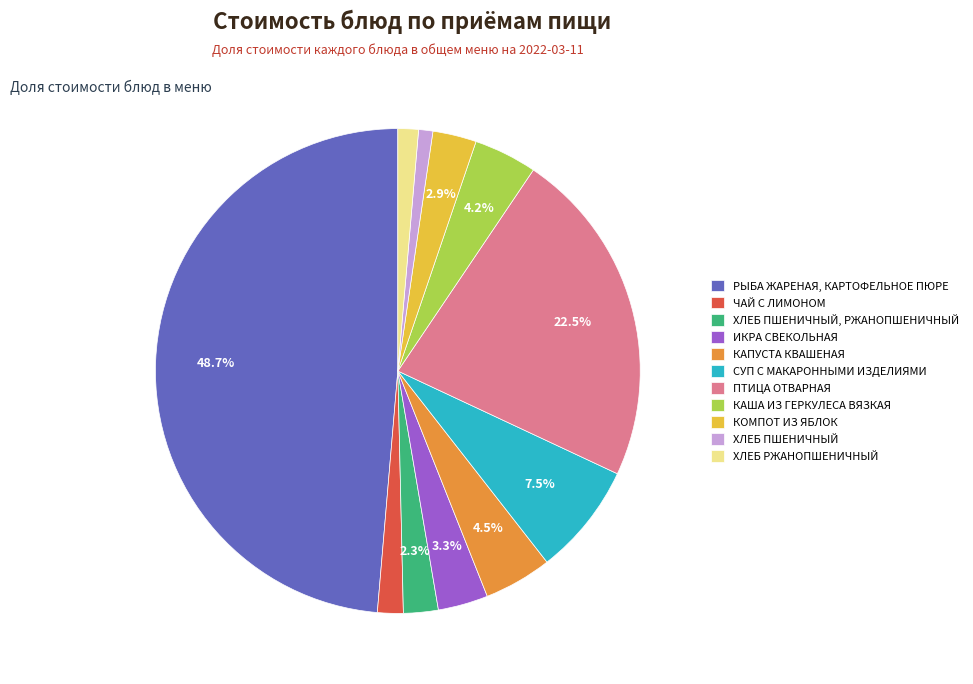

How many segments does this pie chart have?

11